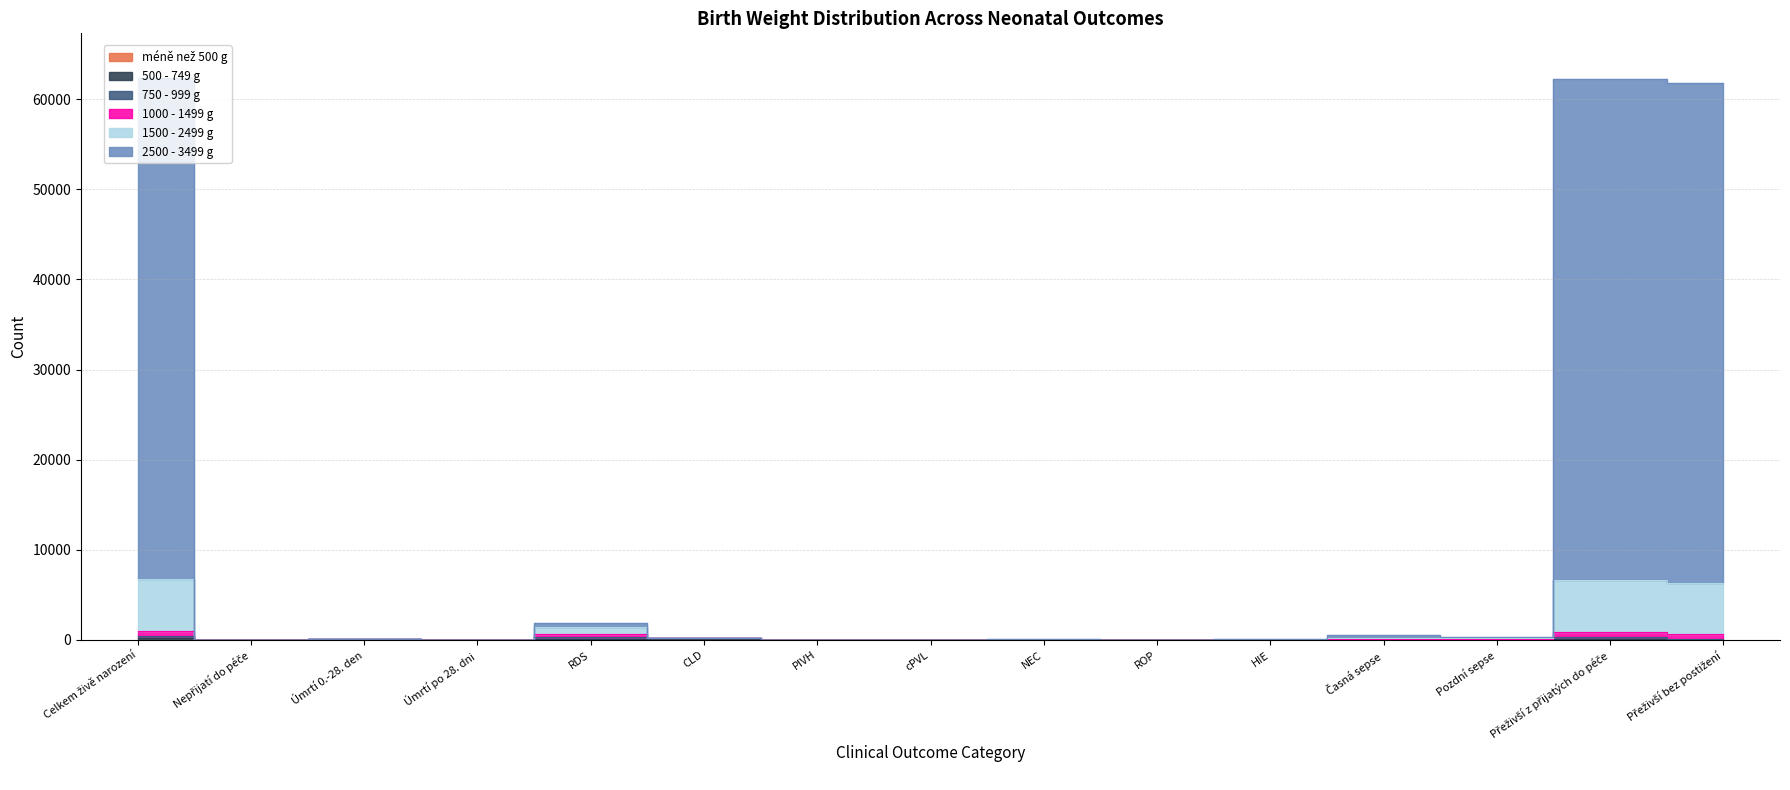

What is the greatest value displayed?

62303